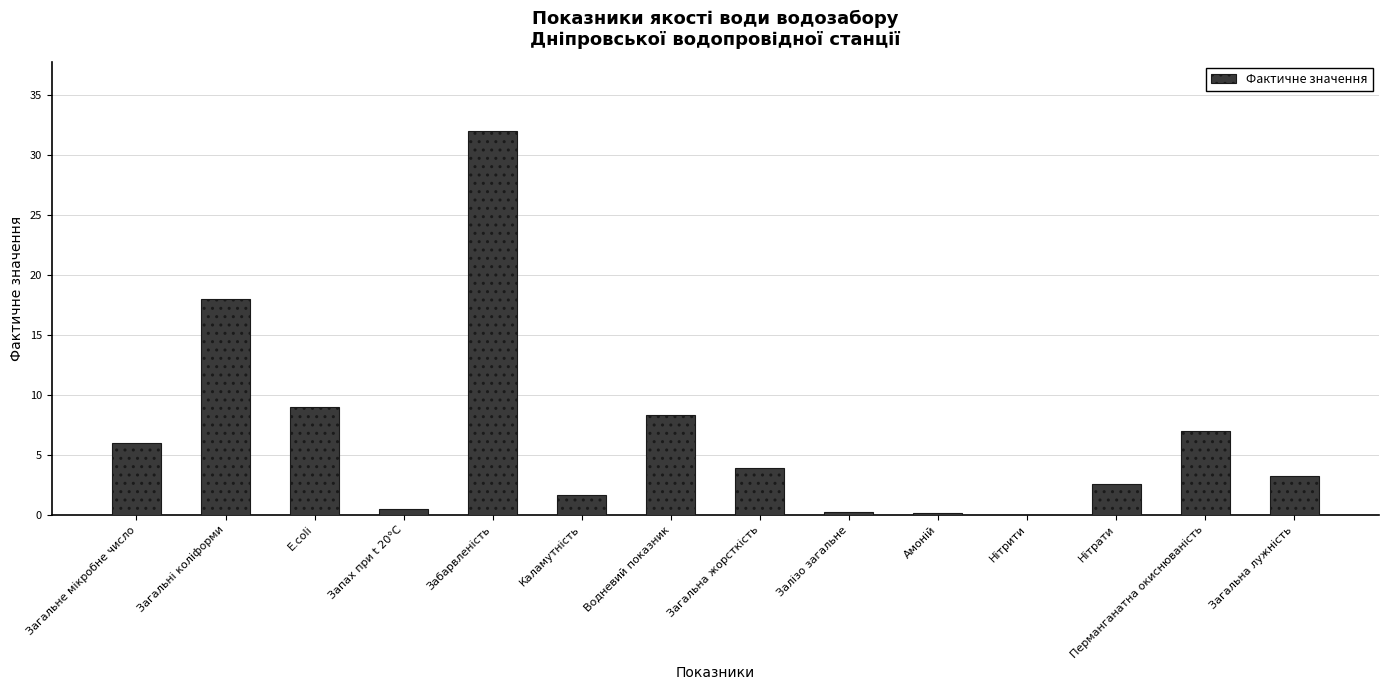

Where does the data first go above 3?

Загальне мікробне число